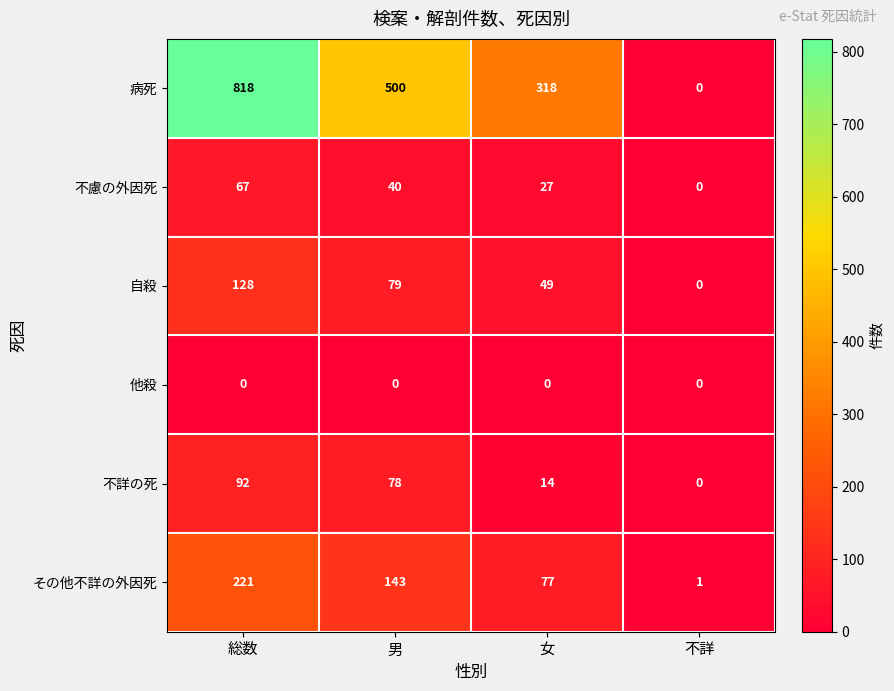

What is the difference between the highest and lowest values at 男?

500